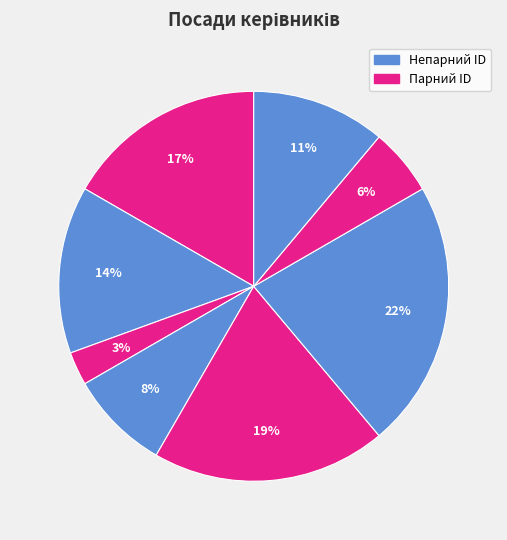

Count the number of slices in the pie.

8